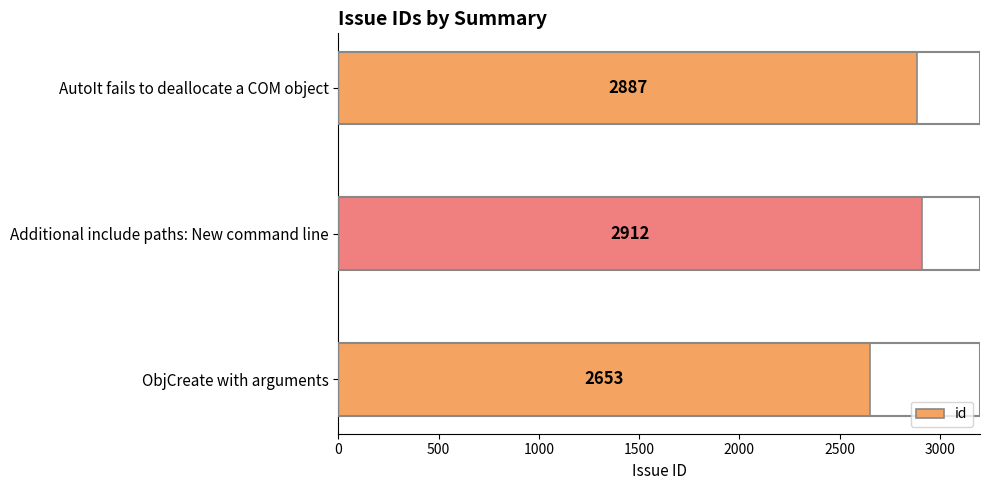

Which label corresponds to the smallest value in the chart?

ObjCreate with arguments